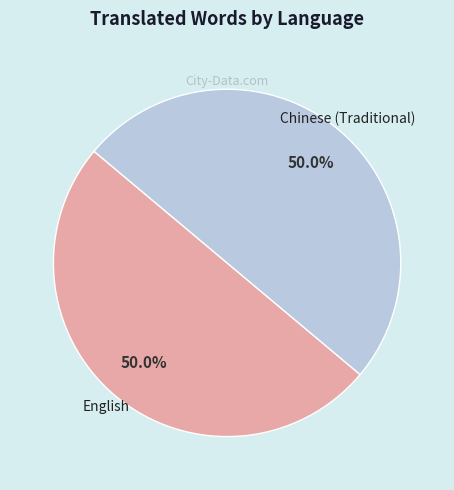

To the nearest percent, what is the difference between the largest and smallest slice percentages?

0%